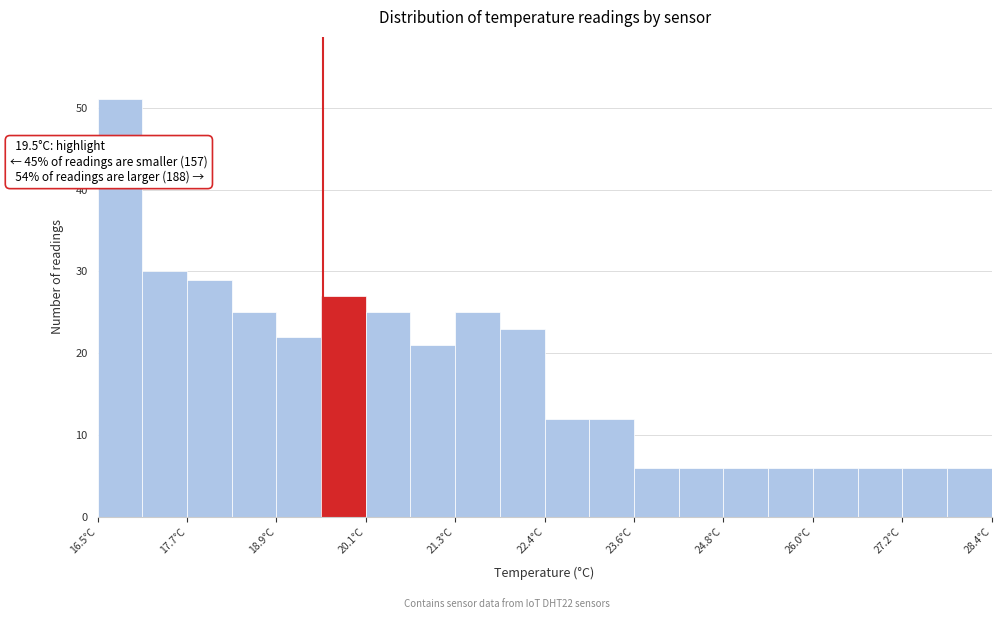

Around what value on the x-axis is the tallest bar? Give the approximate position of its centre, as read against the axis.

16.8